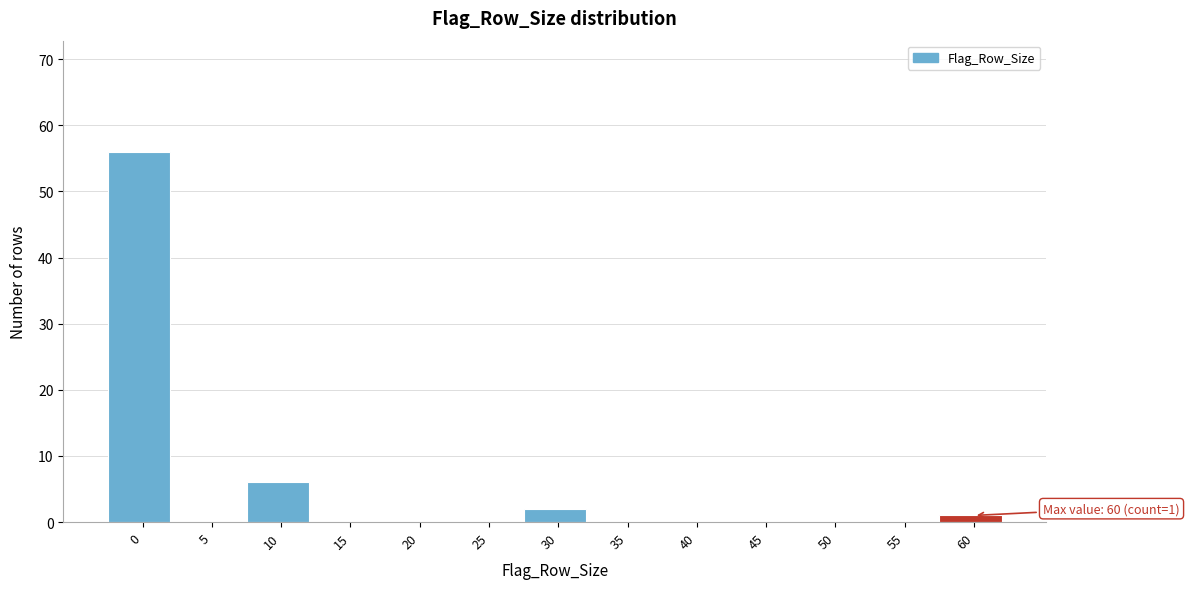

Reading right to left, list all the values displayed in this chart.

60=1	55=0	50=0	45=0	40=0	35=0	30=2	25=0	20=0	15=0	10=6	5=0	0=56